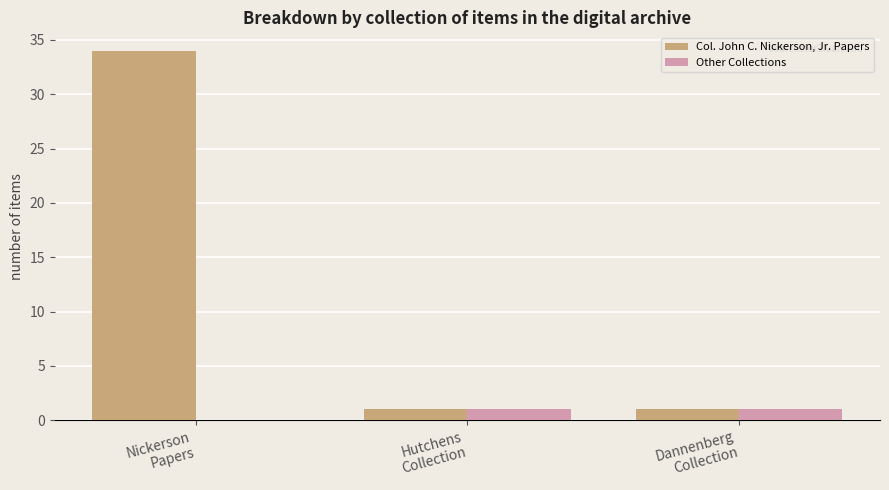

Is the value of Col. John C. Nickerson, Jr. Papers at Nickerson
Papers greater than the value of Other Collections at Nickerson
Papers?

Yes